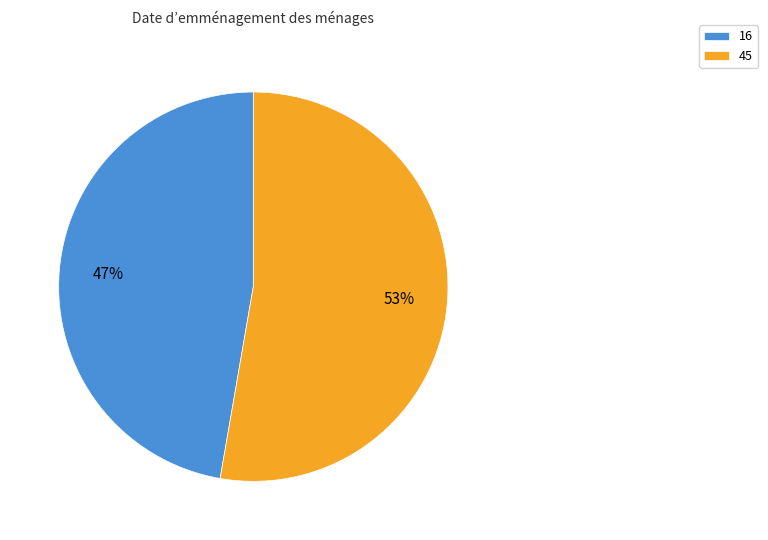

How many slices are in this pie chart?

2